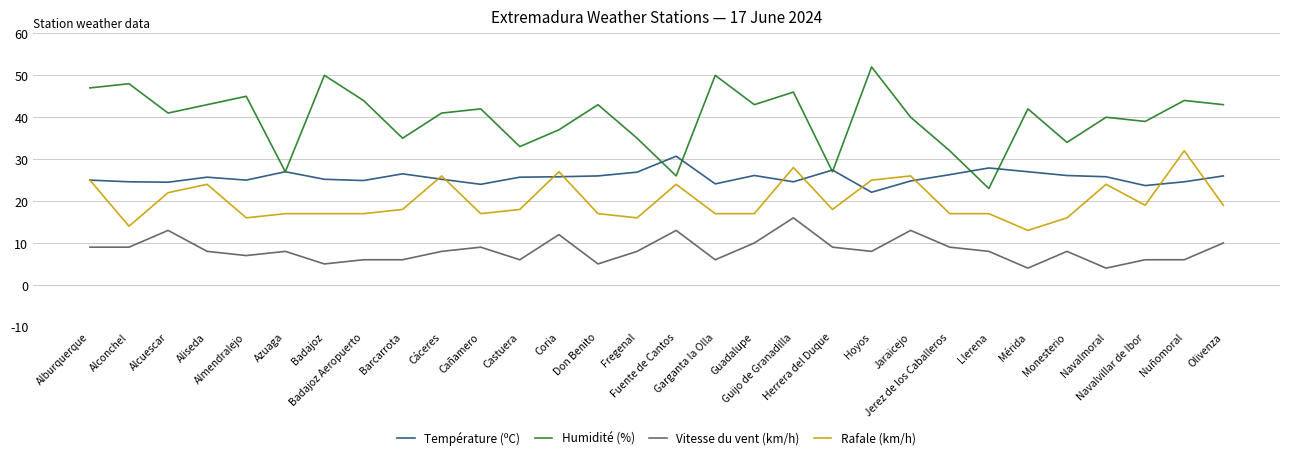

Is this an area chart (filled region under the line)?

No